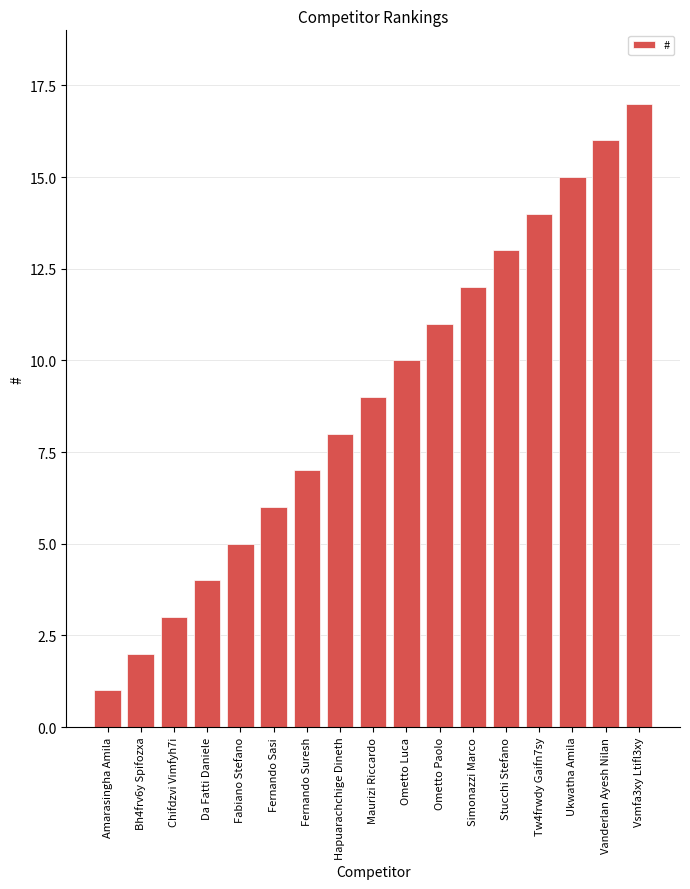

Reading left to right, list all the values displayed in this chart.

1	2	3	4	5	6	7	8	9	10	11	12	13	14	15	16	17